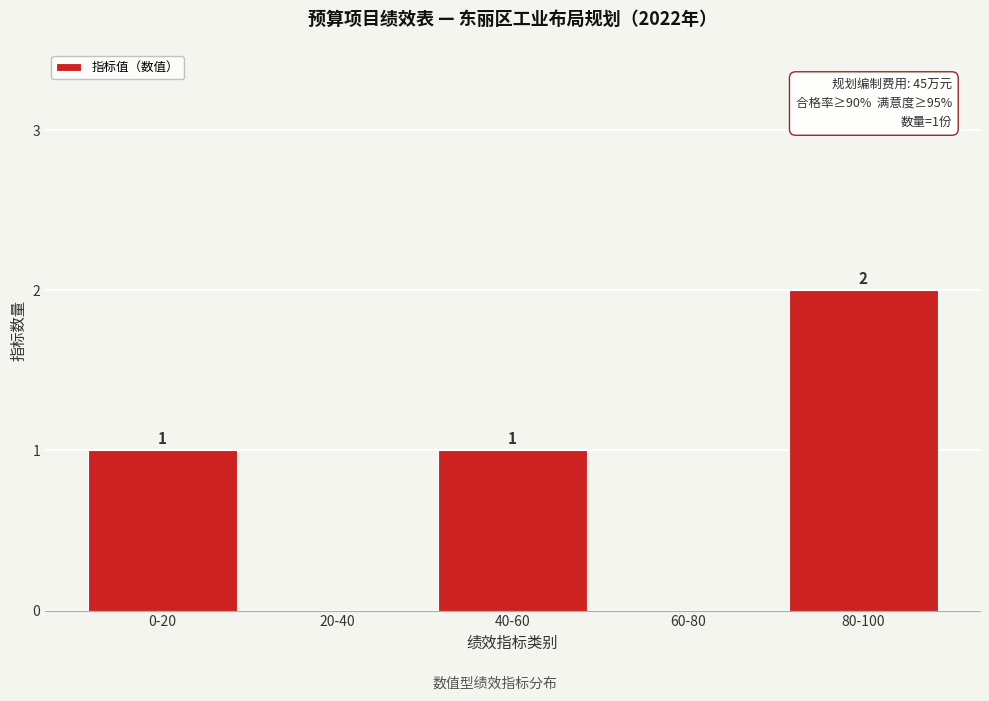

Reading left to right, transcribe all the data shown in this chart.

0-20=1	20-40=0	40-60=1	60-80=0	80-100=2